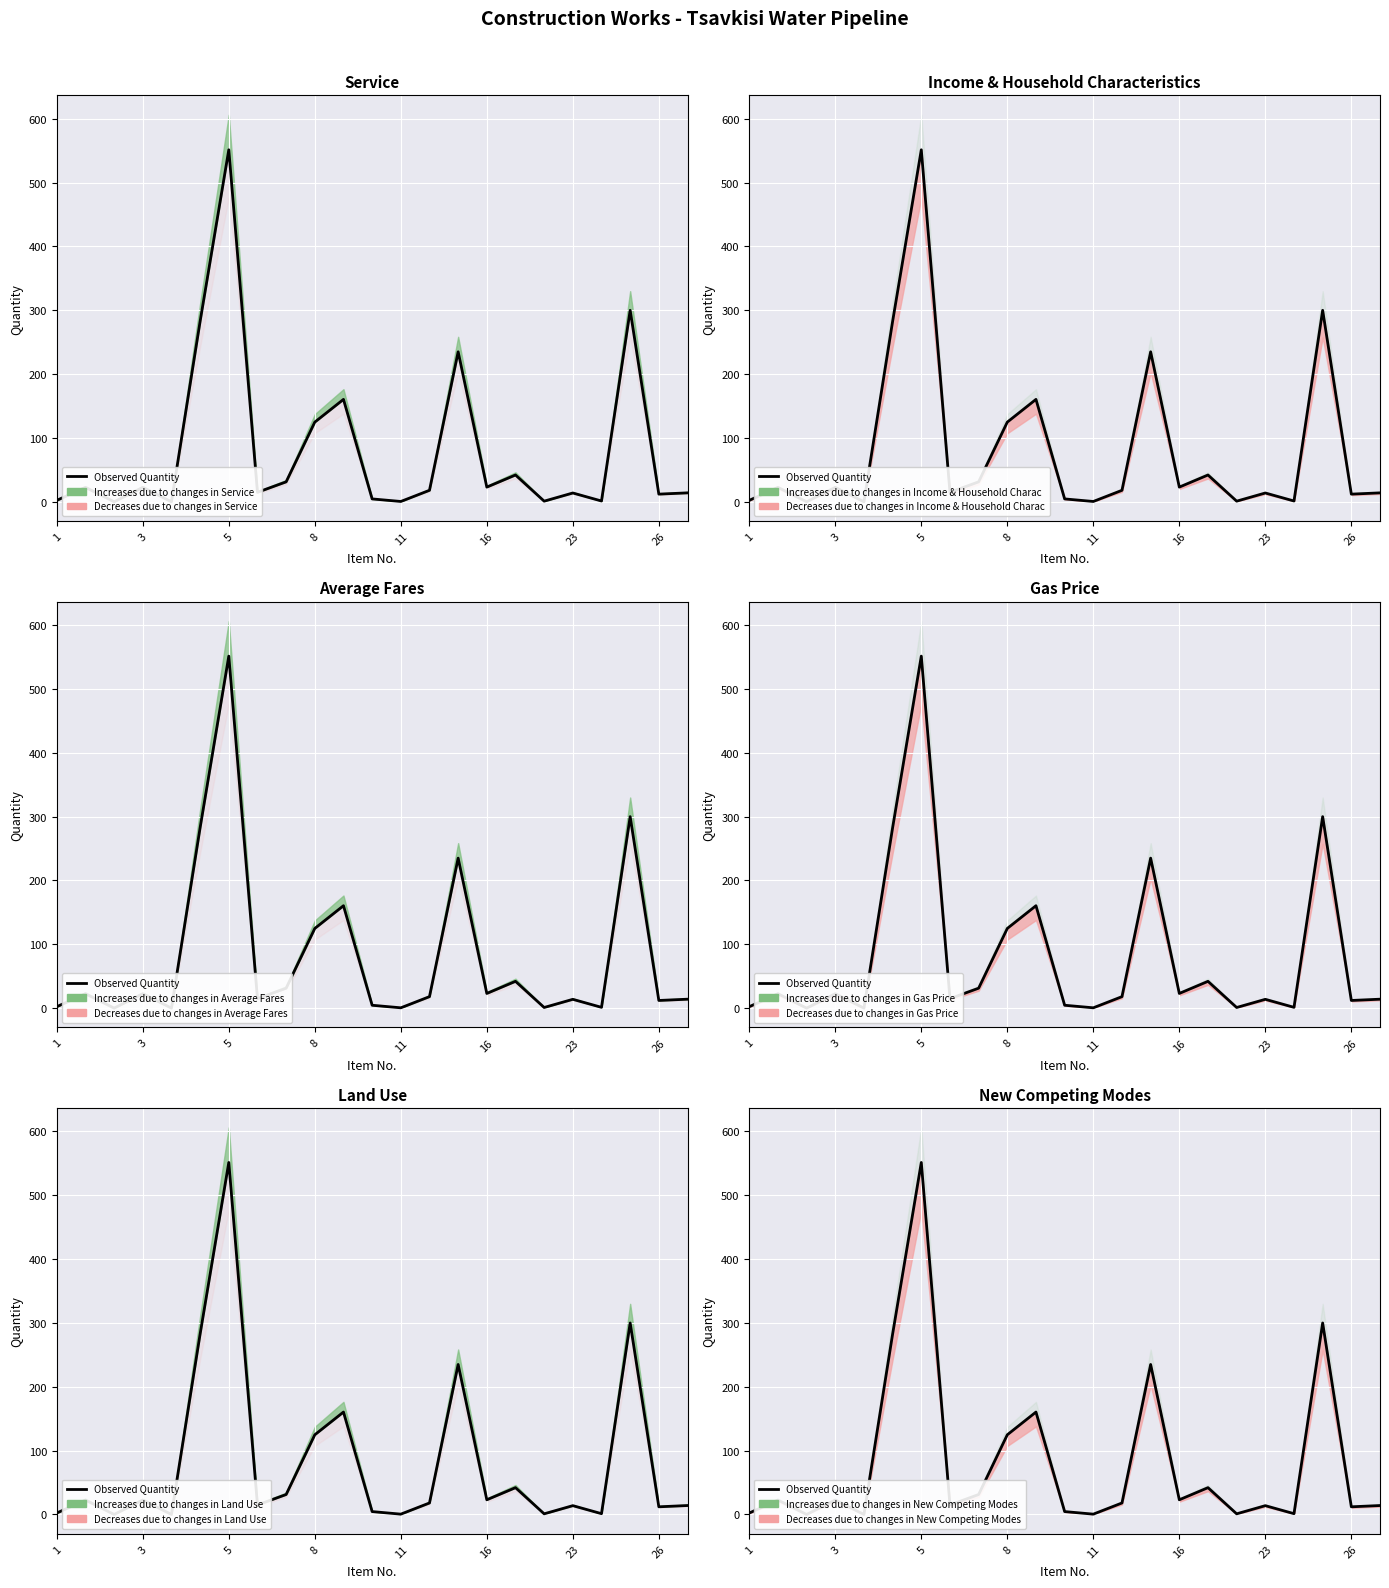

How many categories are shown in the chart?

23